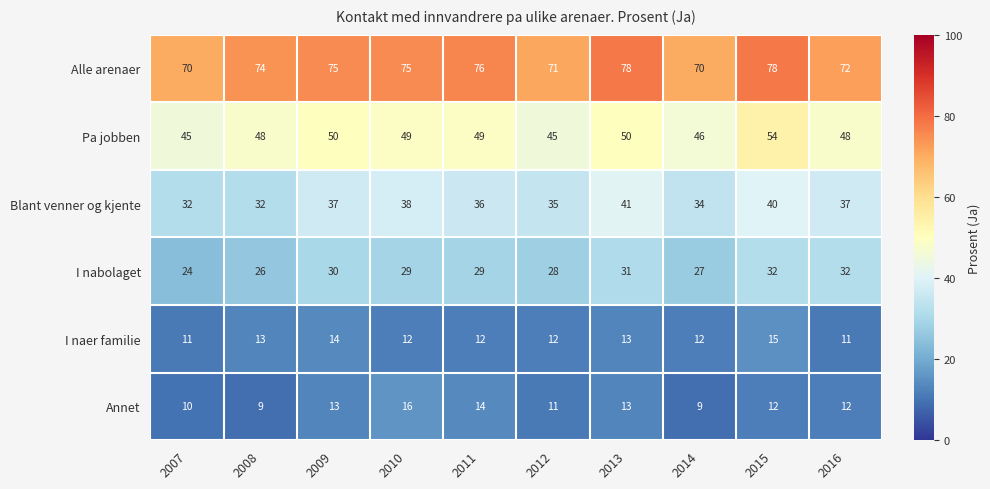

How many series are shown in this chart?

6